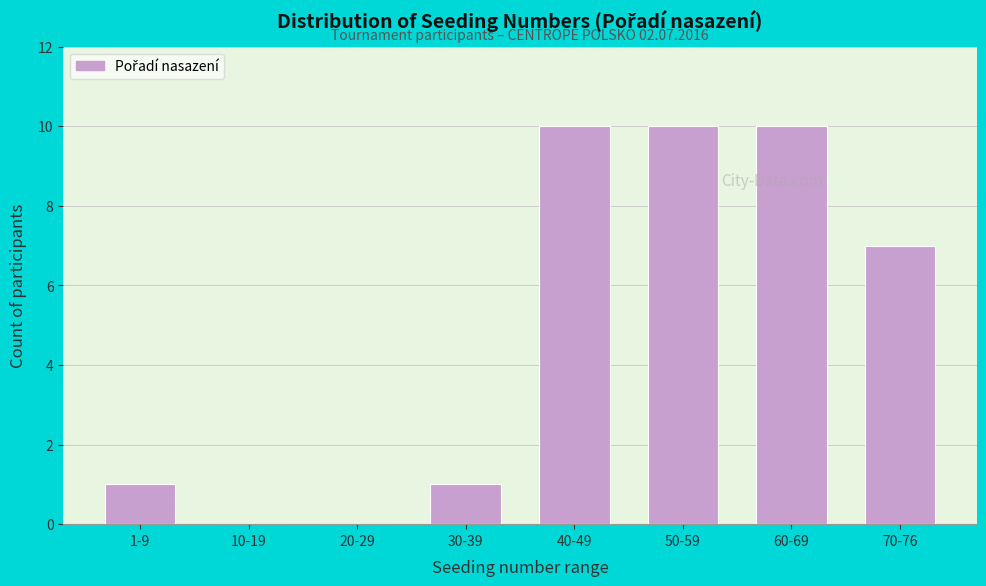

Reading left to right, transcribe all the data shown in this chart.

1-9=1	10-19=0	20-29=0	30-39=1	40-49=10	50-59=10	60-69=10	70-76=7